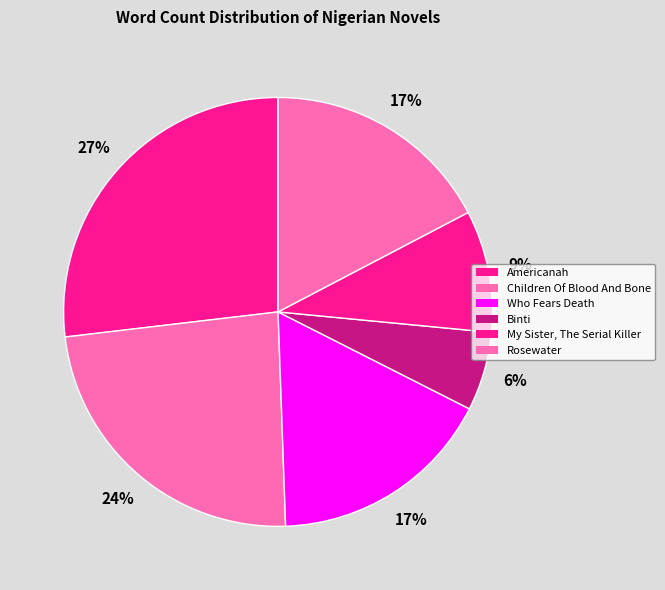

Count the number of slices in the pie.

6